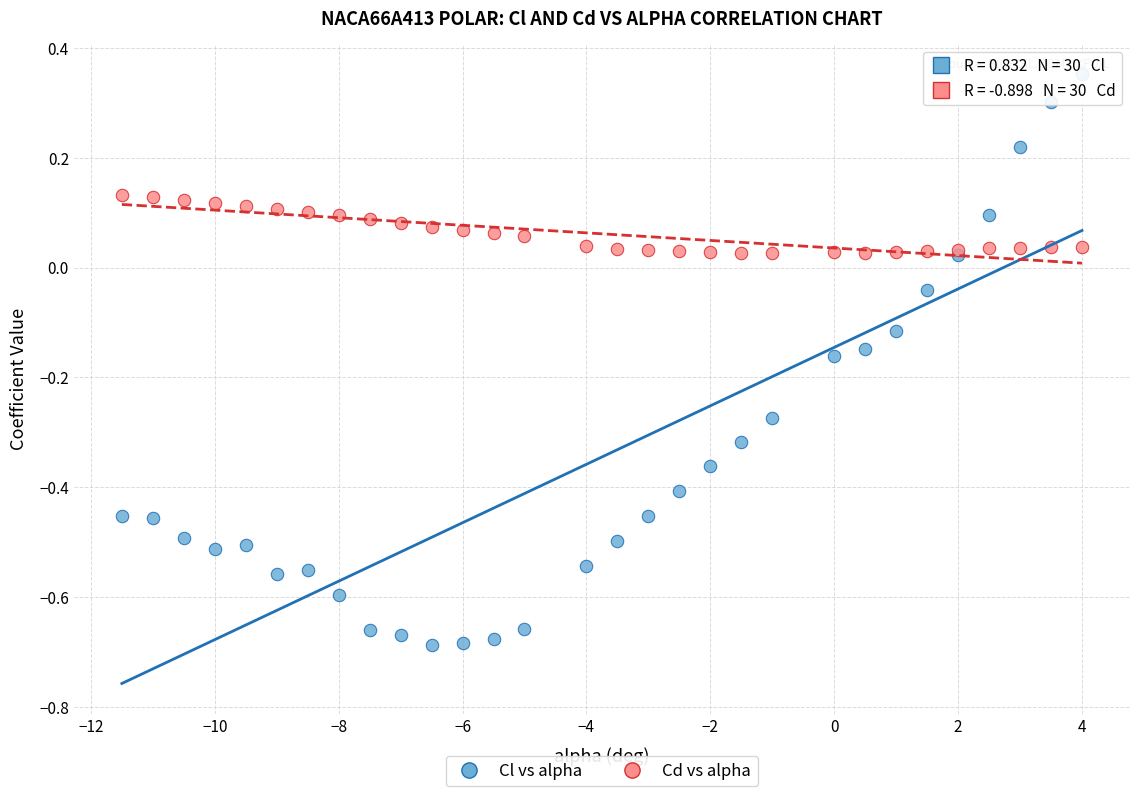

Which series has the widest spread of Y values?

Cl vs alpha